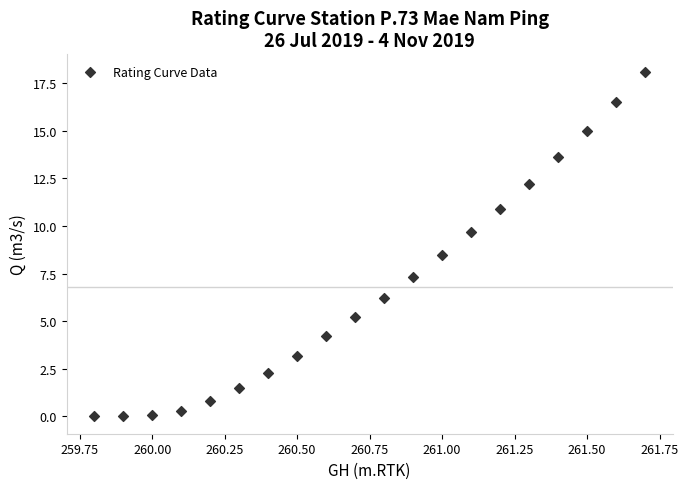

What is the range of Y values (max minus min)?

18.1